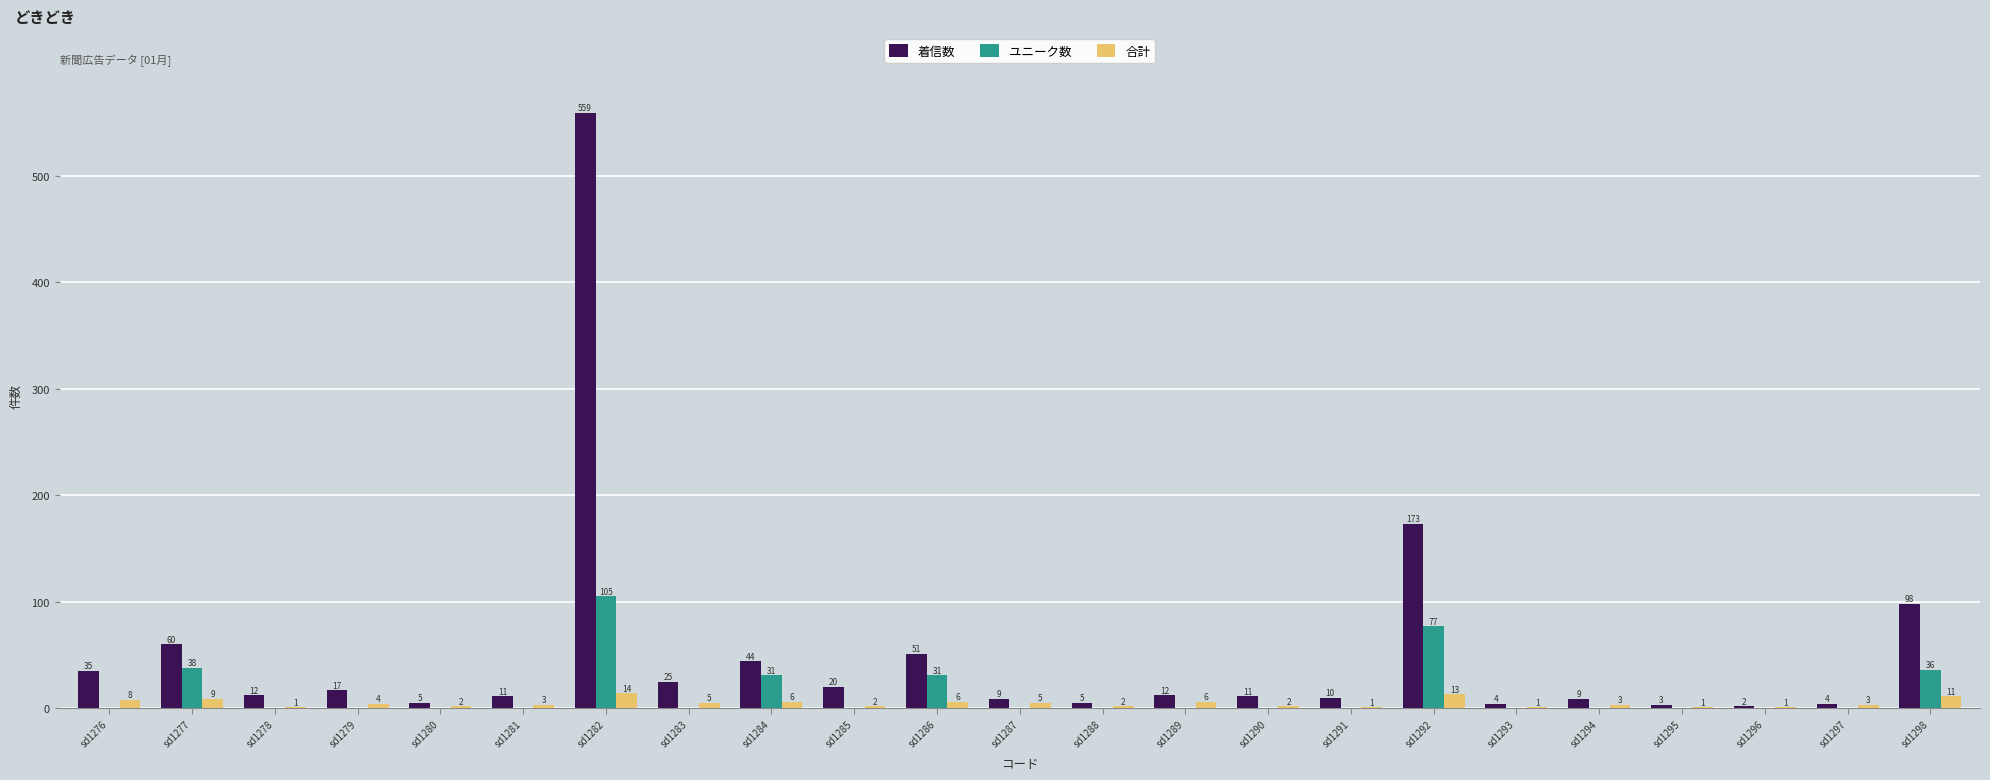

What is the sum of all ユニーク数 values?

318